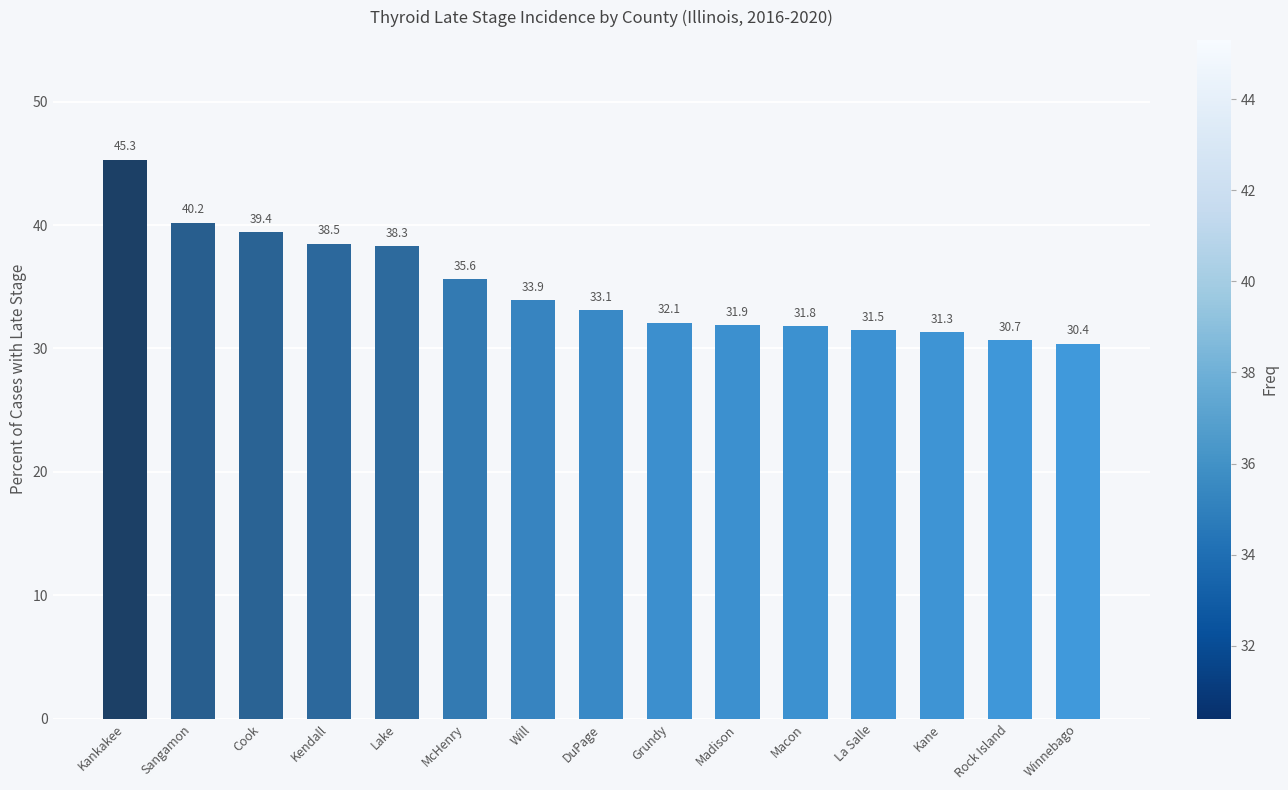

Are the bars horizontal?

No